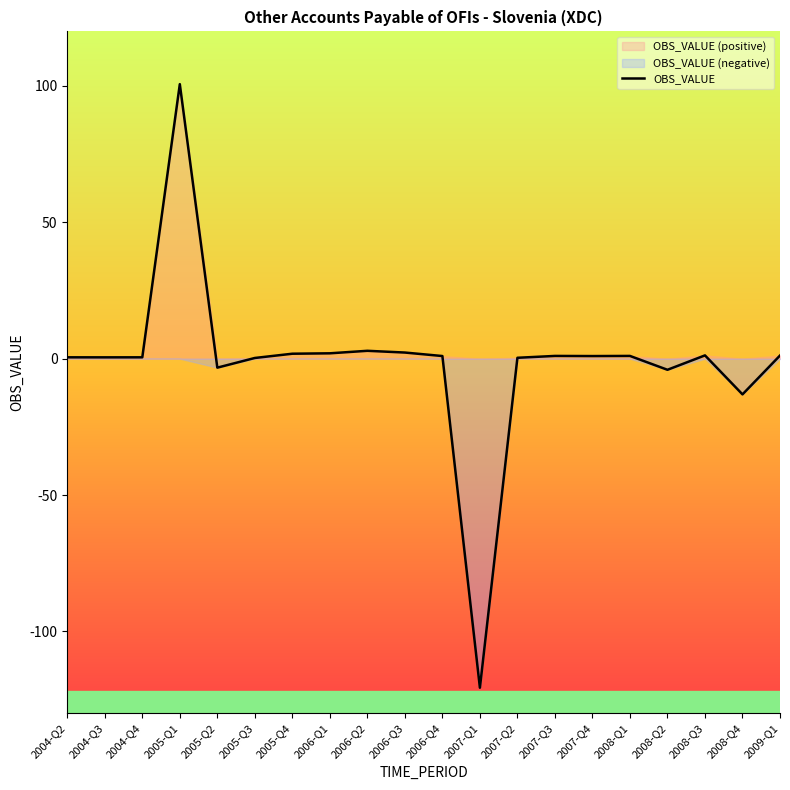

What is the minimum value for OBS_VALUE?

-120.7